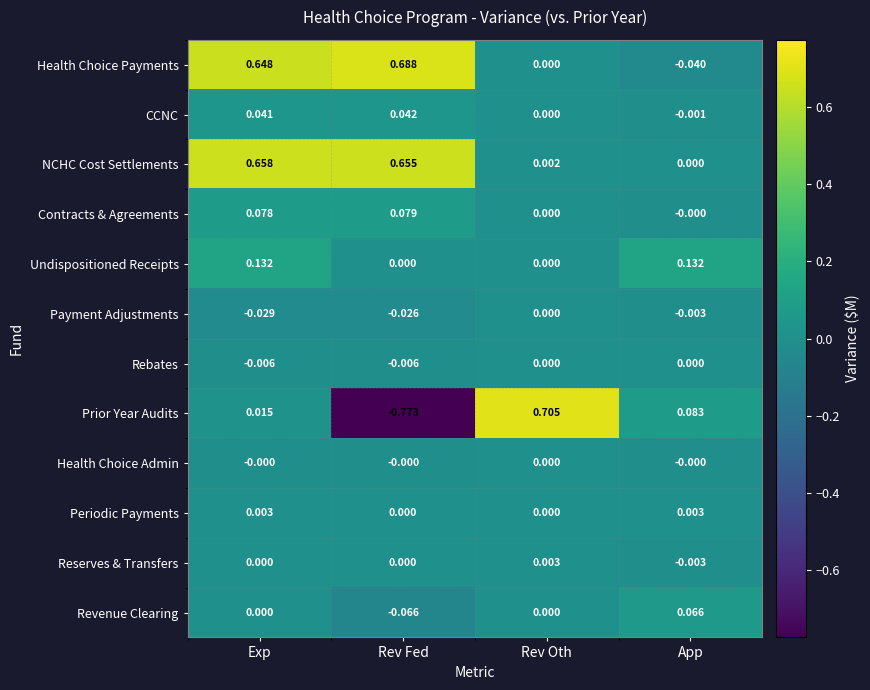

Which category has the highest value in the Revenue Clearing series?

App